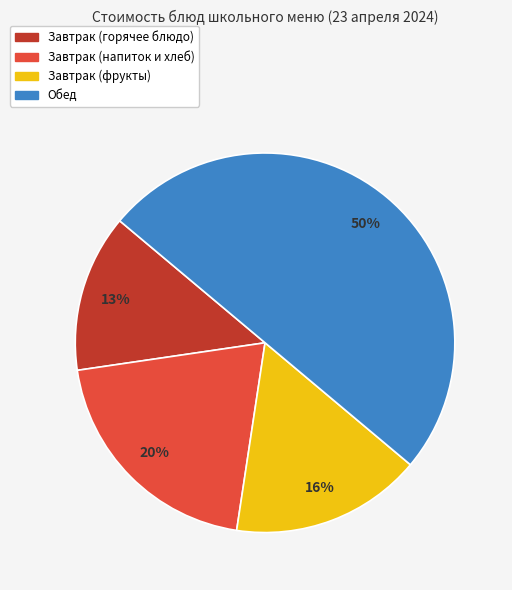

To the nearest percent, what is the average slice percentage?

25%